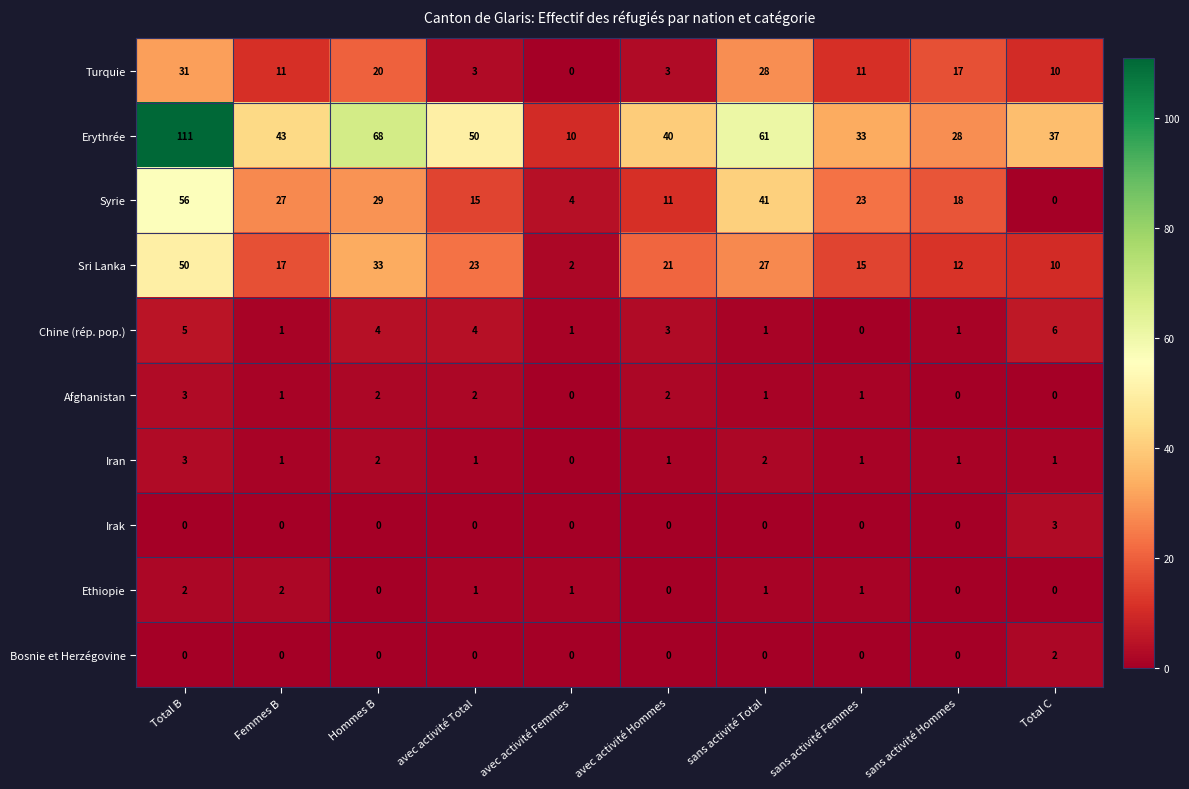

At which label does Afghanistan first exceed 1?

Total B